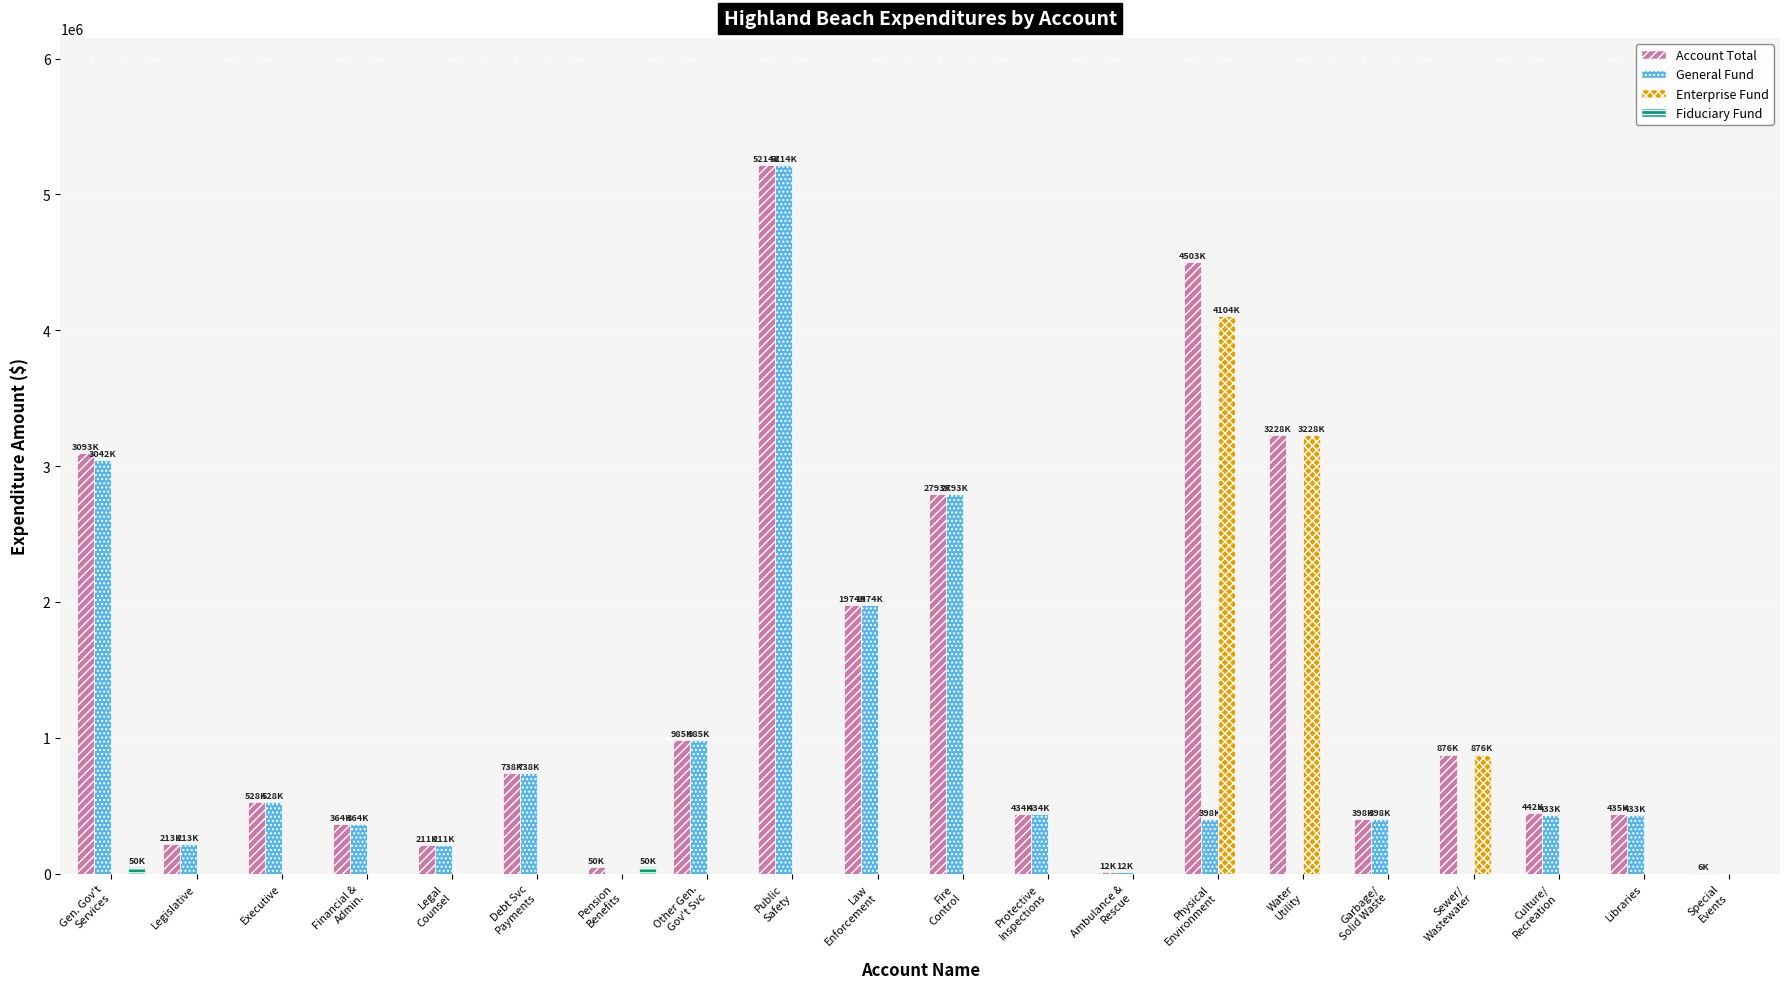

What is the highest value of the Account Total series?

5214304